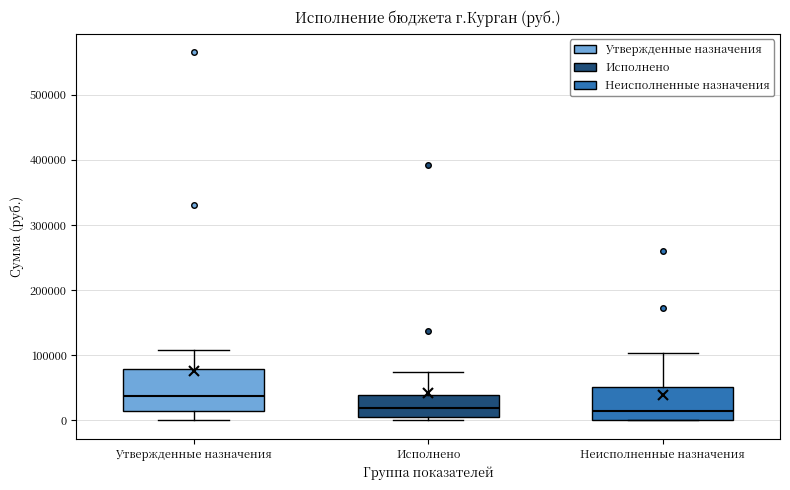

Where is the upper edge of the box for Утвержденные назначения on the y-axis? The values are not printed on the chart, so give them approximately, as read against the axis.

80000